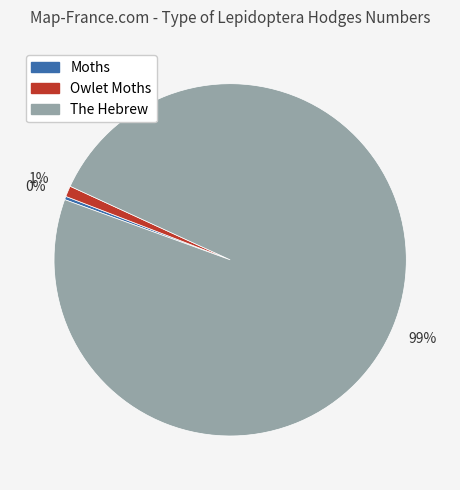

Which slice is the largest?

The Hebrew